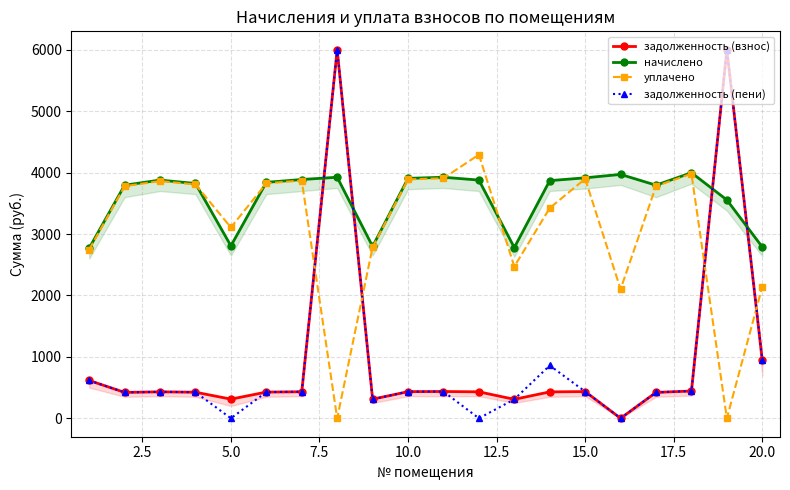

Is it true that уплачено equals 2142.2 at 20.0?

True